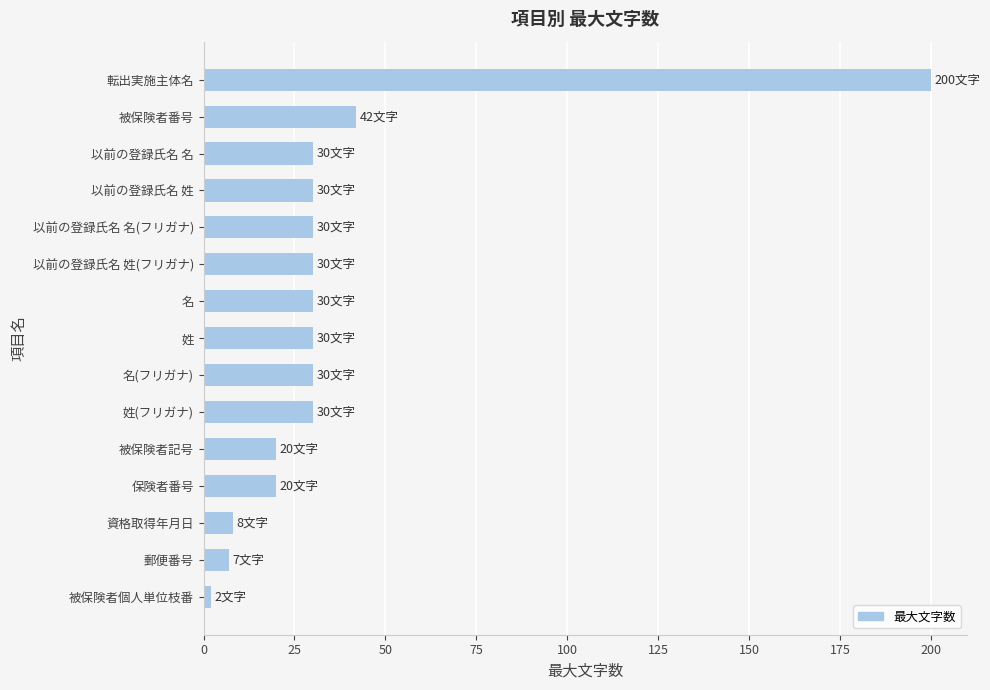

Reading bottom to top, what are all the values shown in this chart?

2	7	8	20	20	30	30	30	30	30	30	30	30	42	200